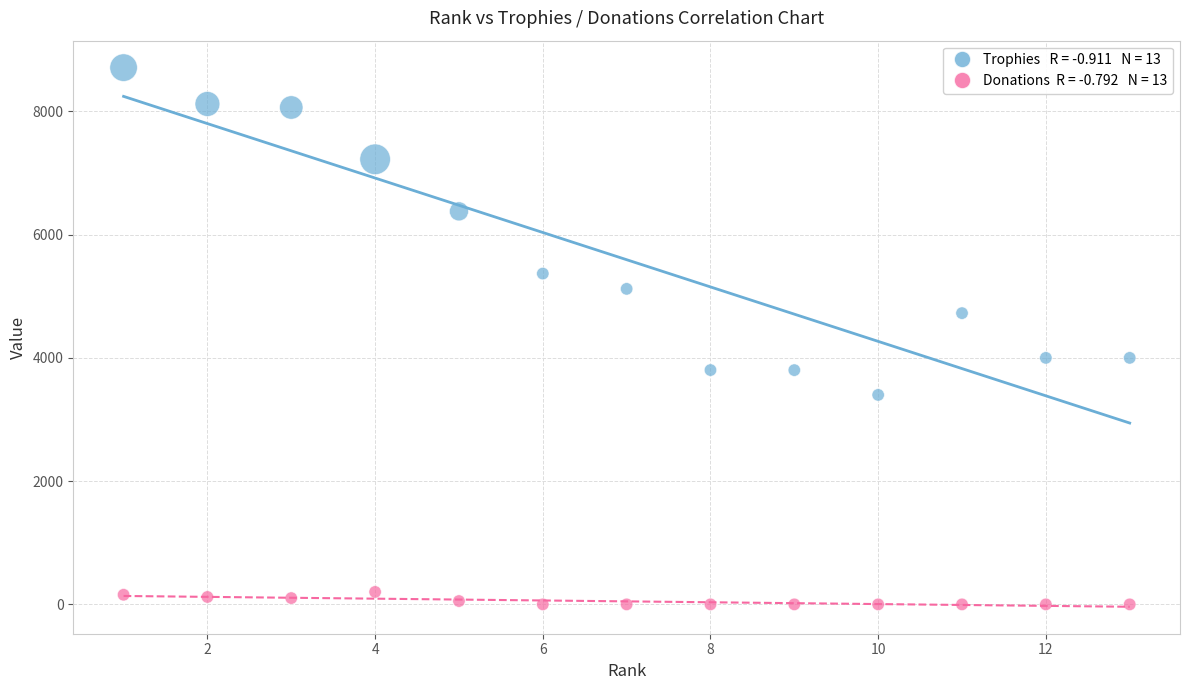

Across all data points, what is the range of Y values (max minus min)?

8712